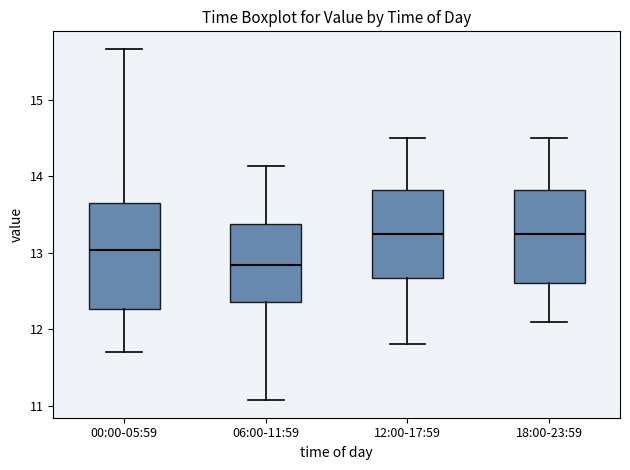

Reading left to right, transcribe this box plot: for each box, give where its median line is, the range the box spans, and where its two whiskers end, as read against the y-axis. The values are not printed on the chart, so give them approximately, as read against the axis.

00:00-05:59: median 13.0, box 12.3 to 13.7, whiskers 11.7 to 15.7
06:00-11:59: median 12.8, box 12.4 to 13.4, whiskers 11.1 to 14.1
12:00-17:59: median 13.3, box 12.7 to 13.8, whiskers 11.8 to 14.5
18:00-23:59: median 13.3, box 12.6 to 13.8, whiskers 12.1 to 14.5